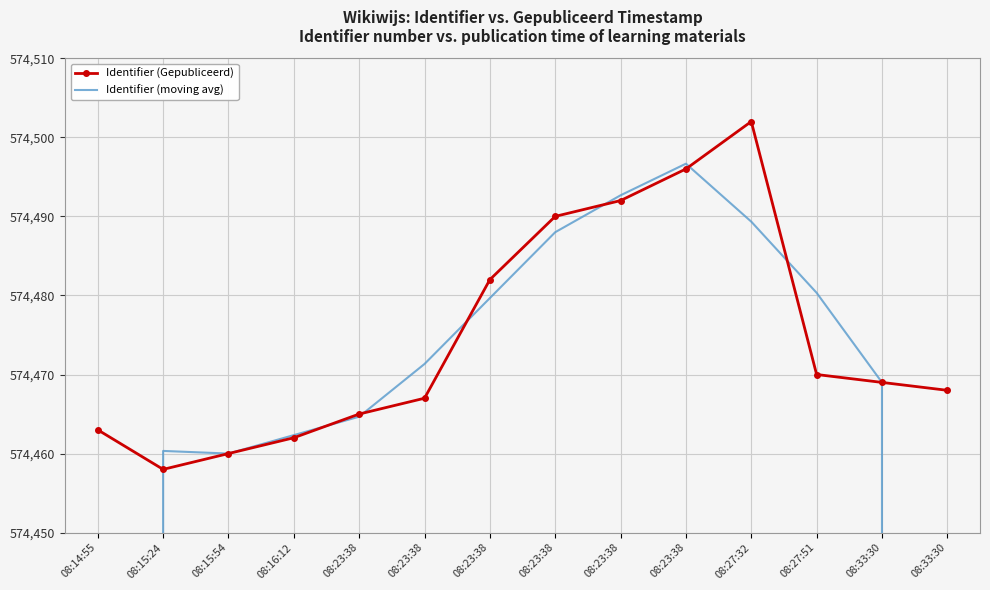

Rank the series by their maximum value, from lowest to highest.

Identifier (moving avg), Identifier (Gepubliceerd)